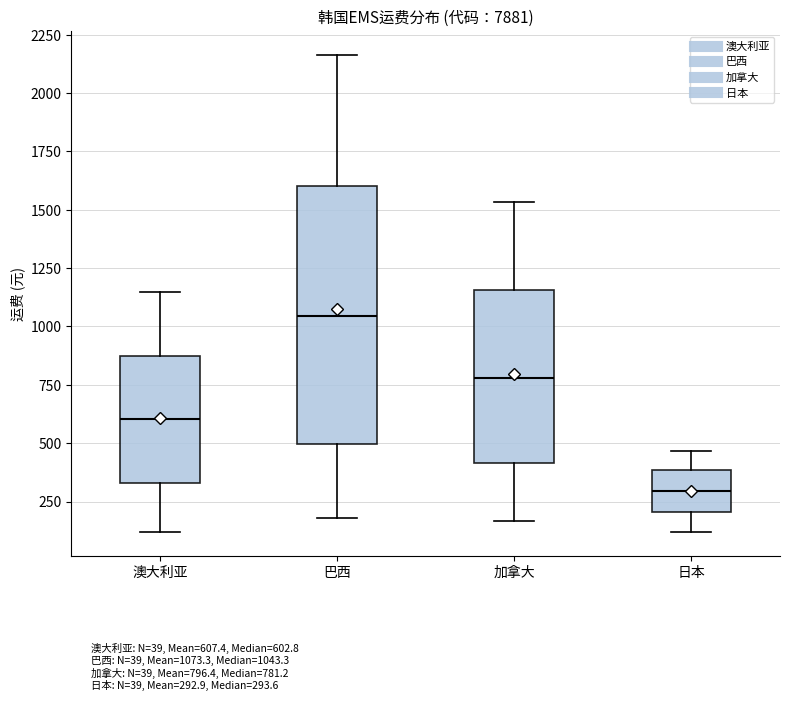

Which box has the highest median line?

巴西